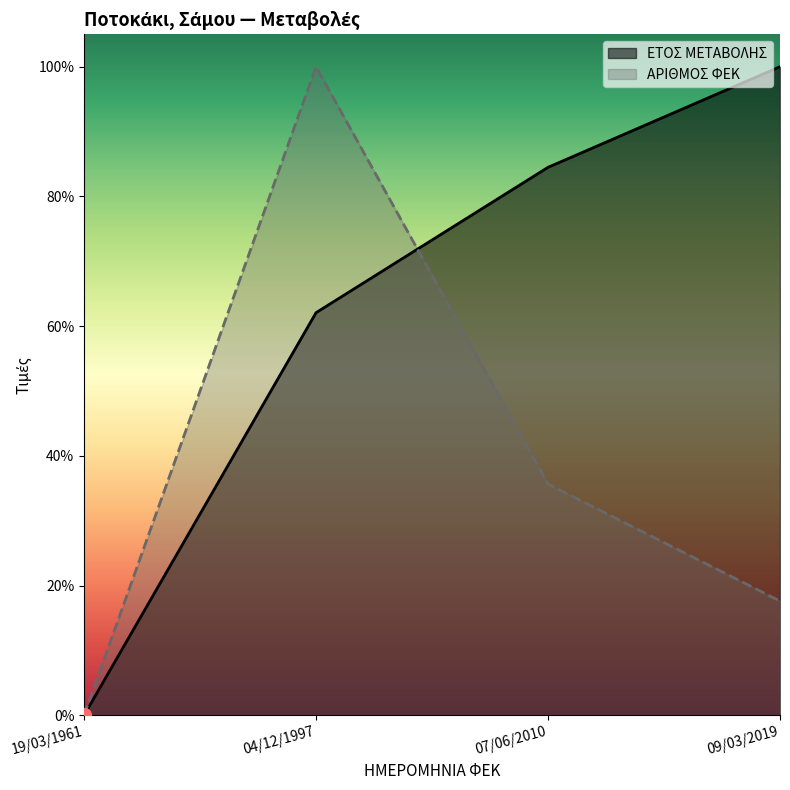

At which category is the sum across all series the highest?

04/12/1997